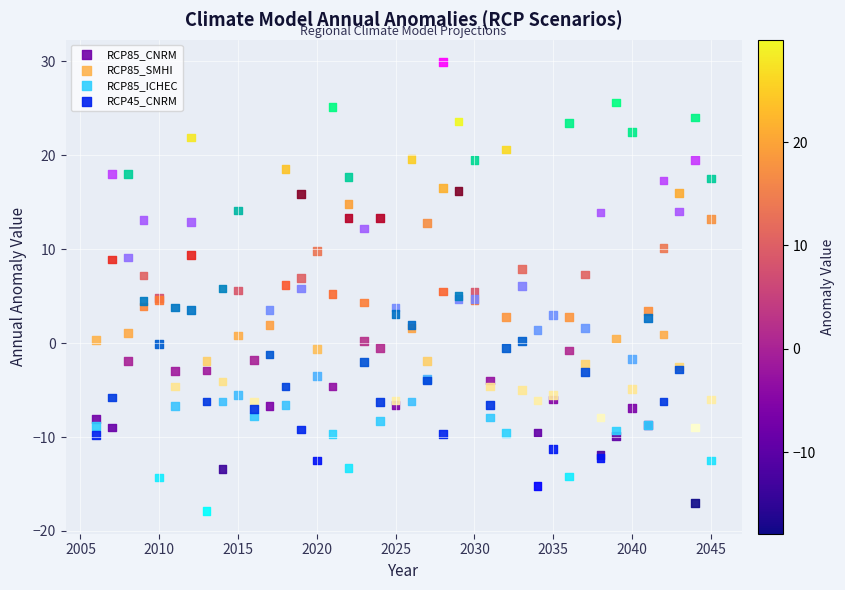

What are all the series names shown in the legend?

RCP85_CNRM, RCP85_SMHI, RCP85_ICHEC, RCP45_CNRM